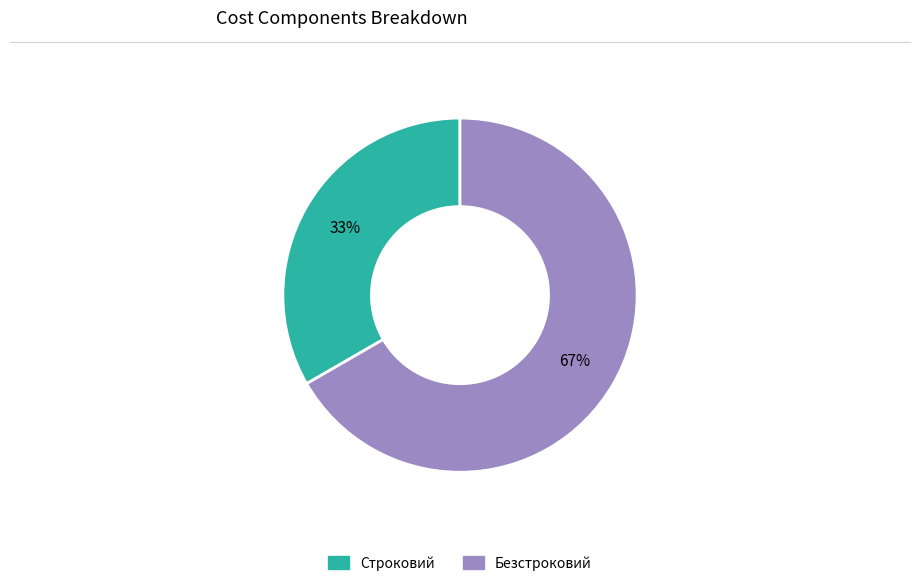

Does Строковий account for over 50% of the chart?

No